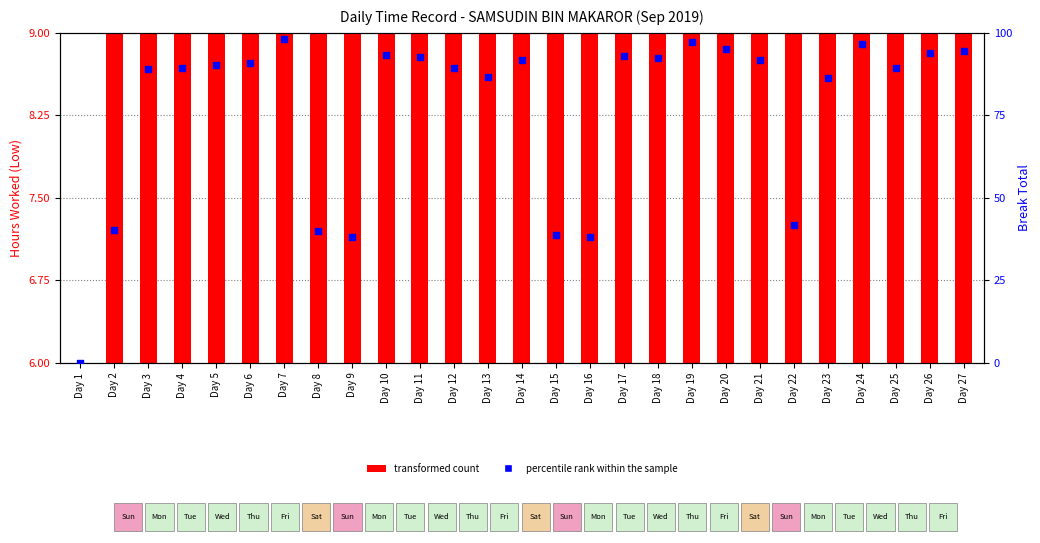

What are all the series names shown in the legend?

transformed count, percentile rank within the sample